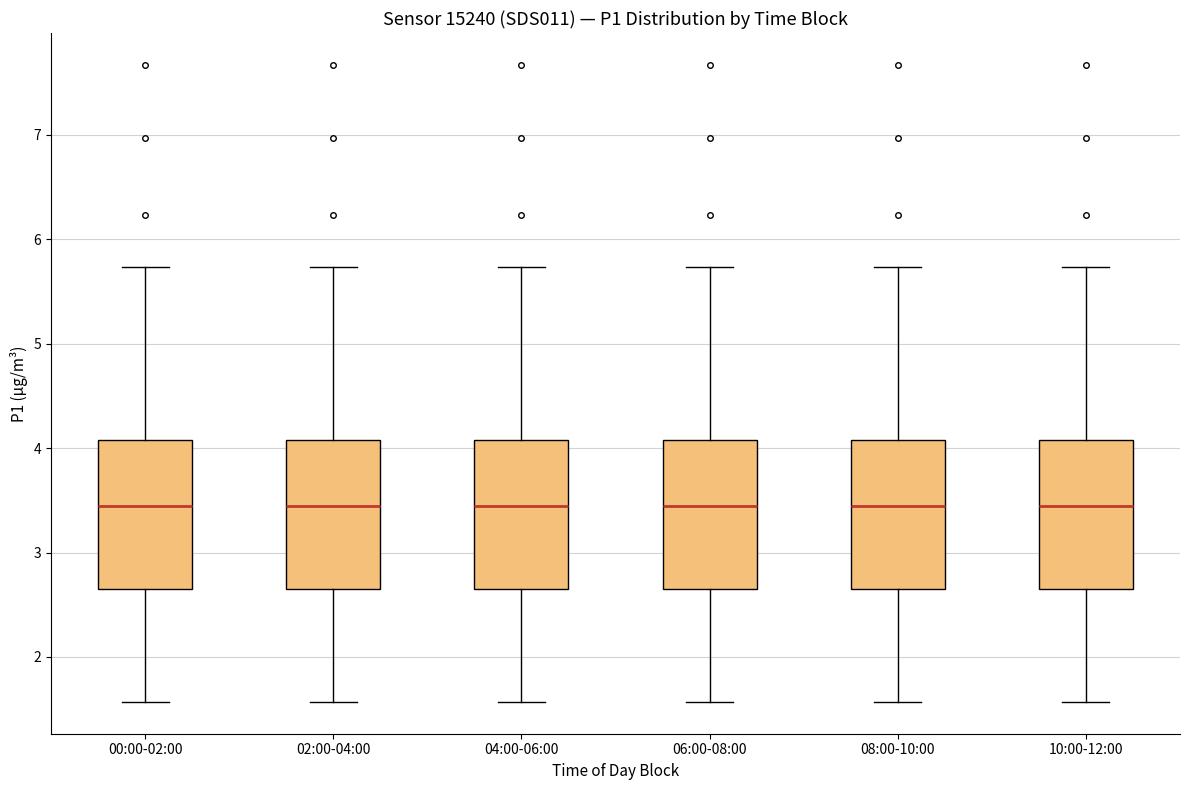

Reading left to right, read every box against the y-axis: the position of its median line, the range the box covers, and the ends of its whiskers. The values are not printed on the chart, so give them approximately, as read against the axis.

00:00-02:00: median 3.5, box 2.7 to 4.1, whiskers 1.6 to 5.7
02:00-04:00: median 3.5, box 2.7 to 4.1, whiskers 1.6 to 5.7
04:00-06:00: median 3.5, box 2.7 to 4.1, whiskers 1.6 to 5.7
06:00-08:00: median 3.5, box 2.7 to 4.1, whiskers 1.6 to 5.7
08:00-10:00: median 3.5, box 2.7 to 4.1, whiskers 1.6 to 5.7
10:00-12:00: median 3.5, box 2.7 to 4.1, whiskers 1.6 to 5.7